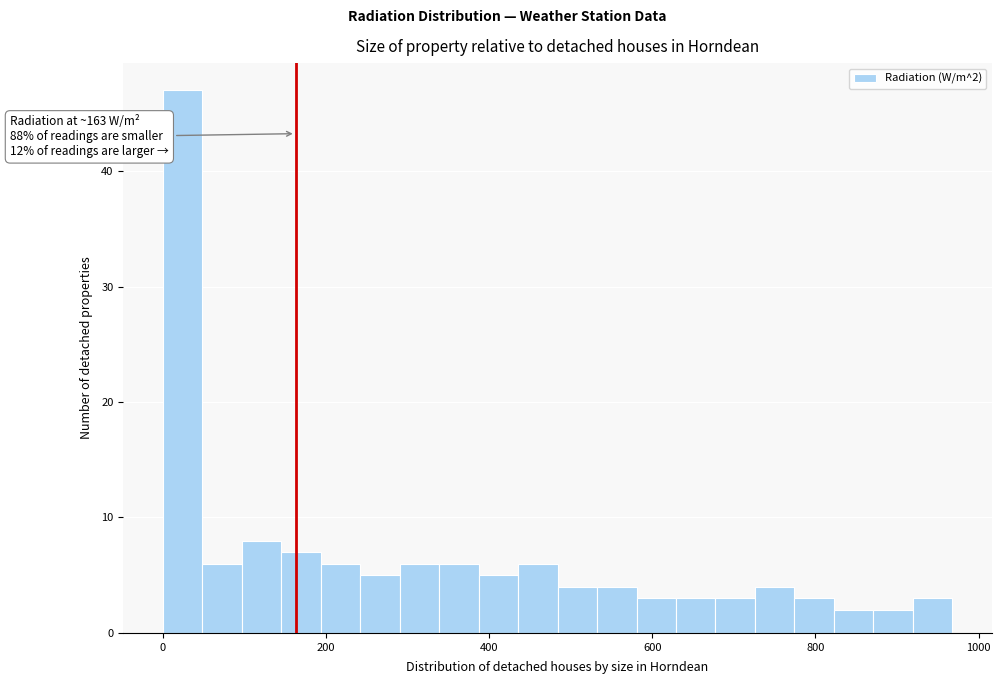

Around what value on the x-axis is the tallest bar? Give the approximate position of its centre, as read against the axis.

20